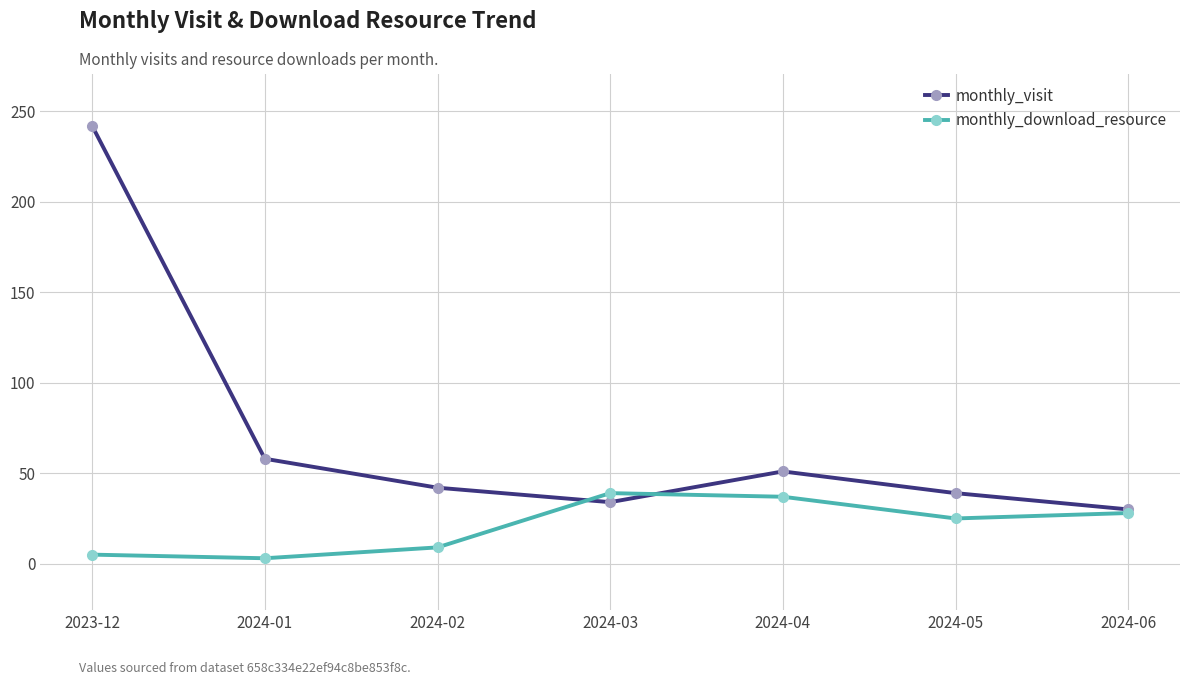

At which category is the sum across all series the highest?

2023-12